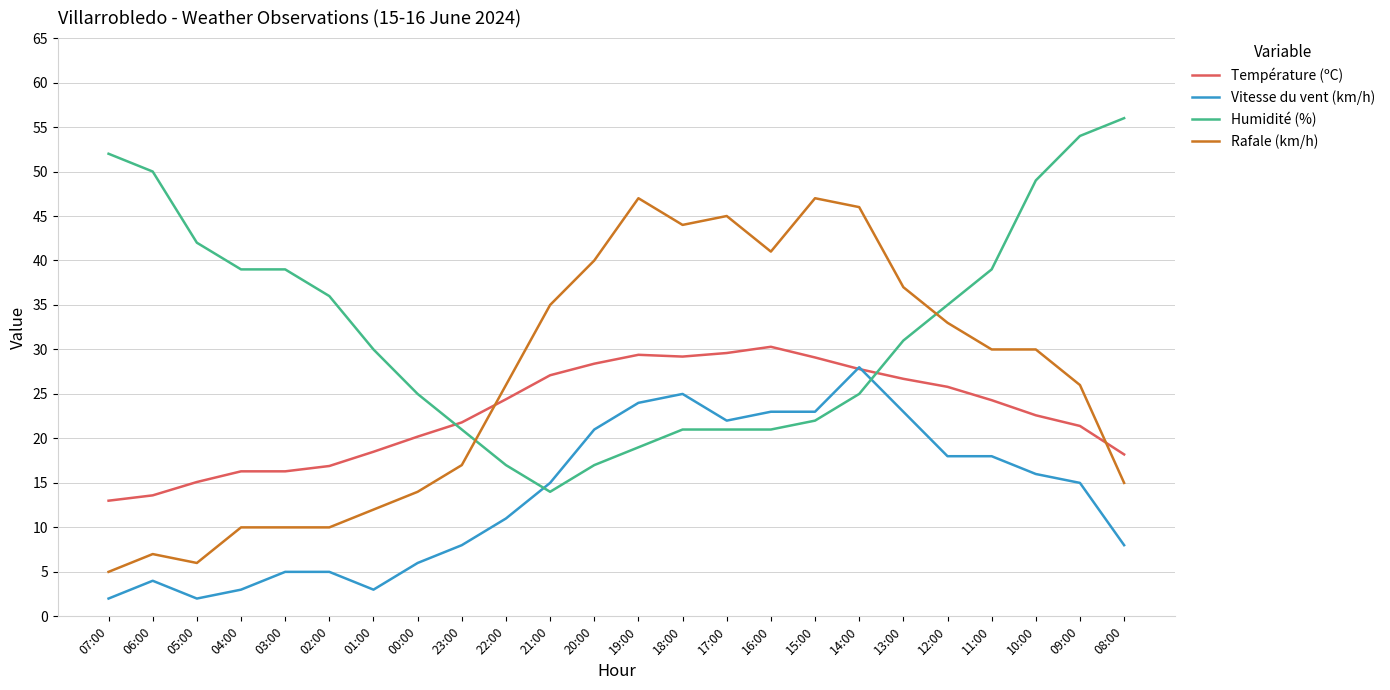

True or false: Vitesse du vent (km/h) has more than 1 interior local peaks.

True